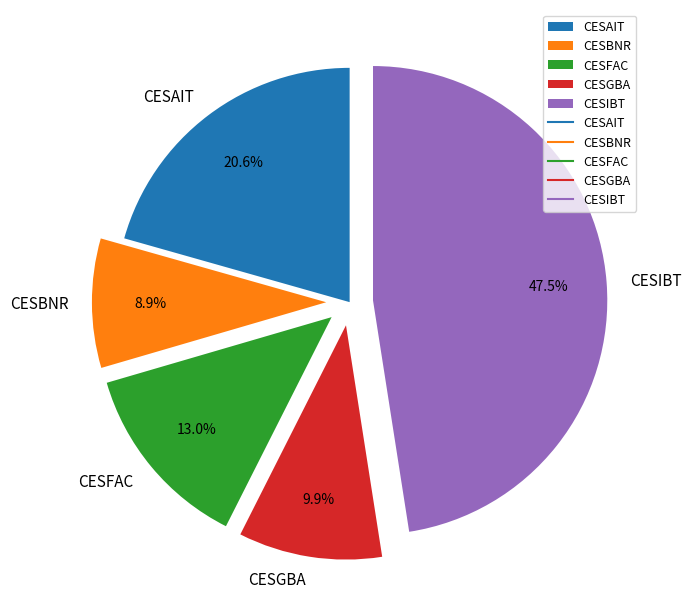

What is the total percentage of CESFAC and CESAIT?

33.6%